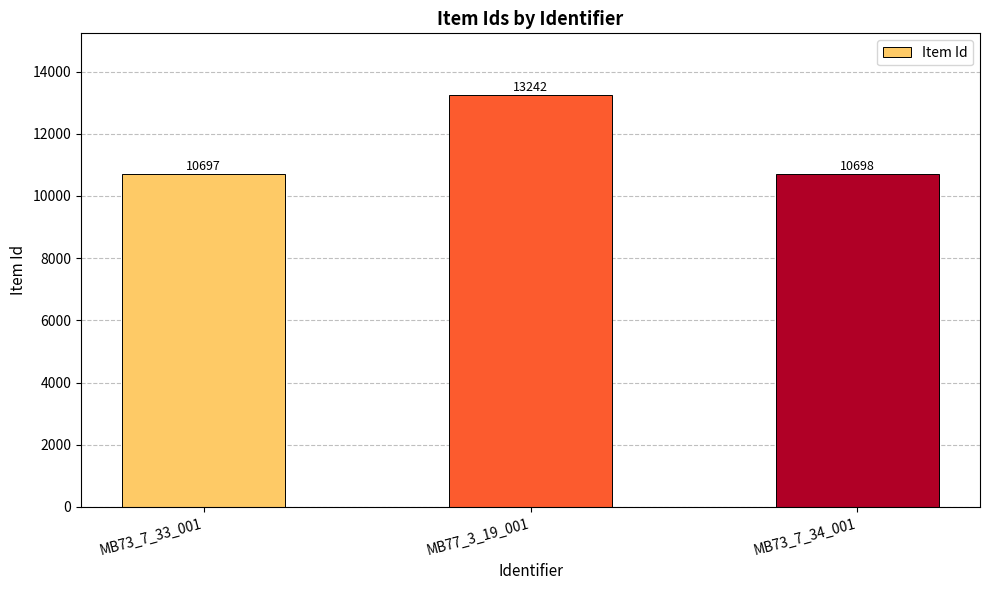

Is it true that the value at MB73_7_33_001 is 10697?

True